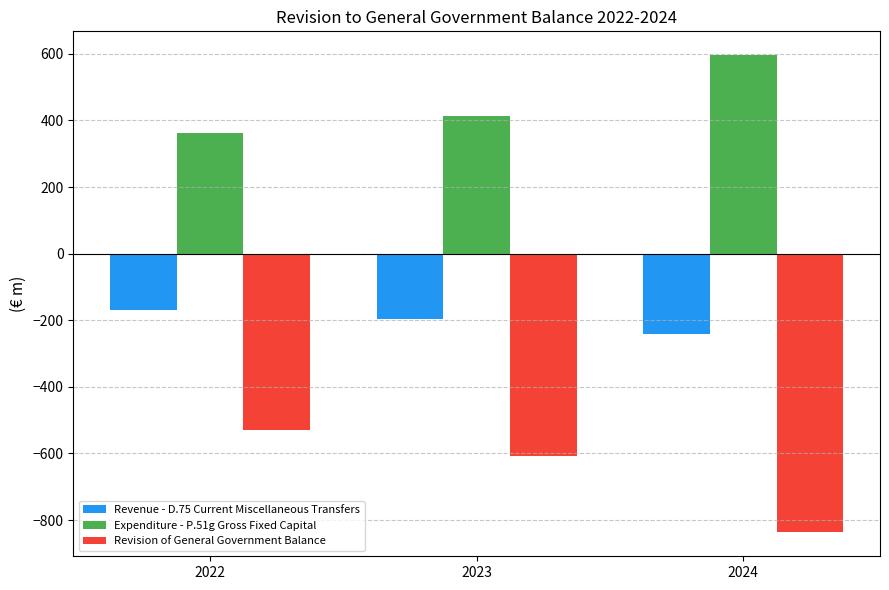

How many data points in Expenditure - P.51g Gross Fixed Capital are less than 414?

1